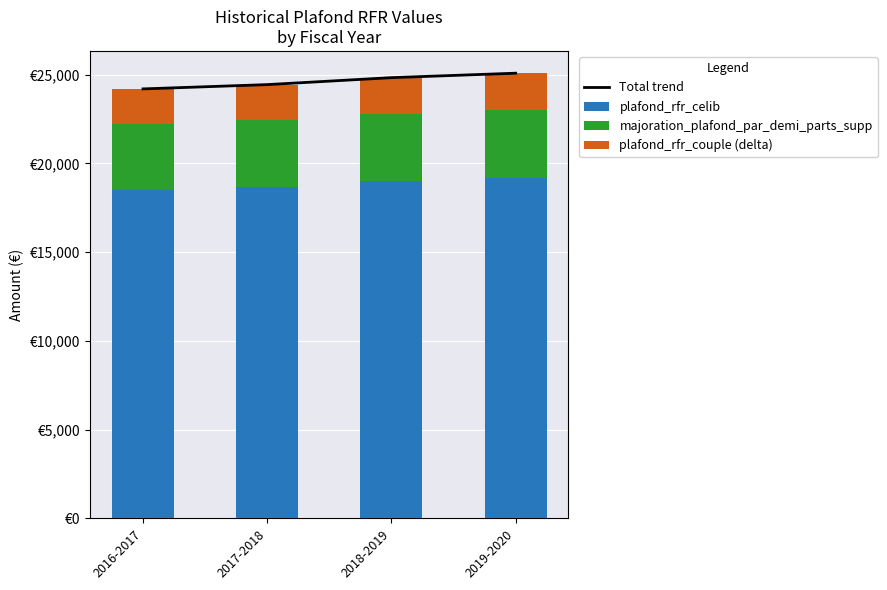

What is the label of the 2nd bar from the right?

2018-2019